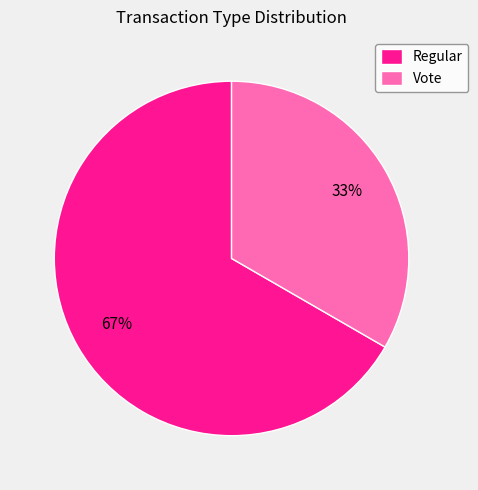

Which slice is the largest?

Regular